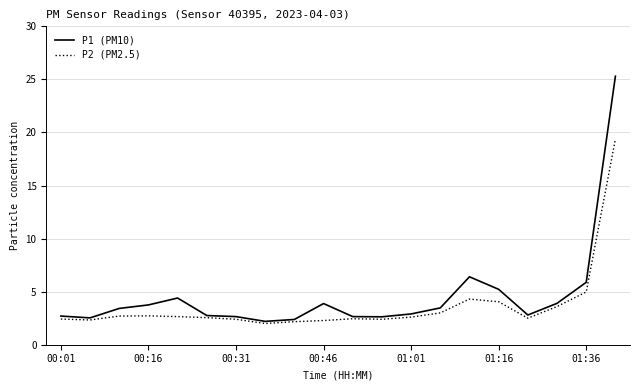

List the series in order of their peak value, lowest first.

P2 (PM2.5), P1 (PM10)